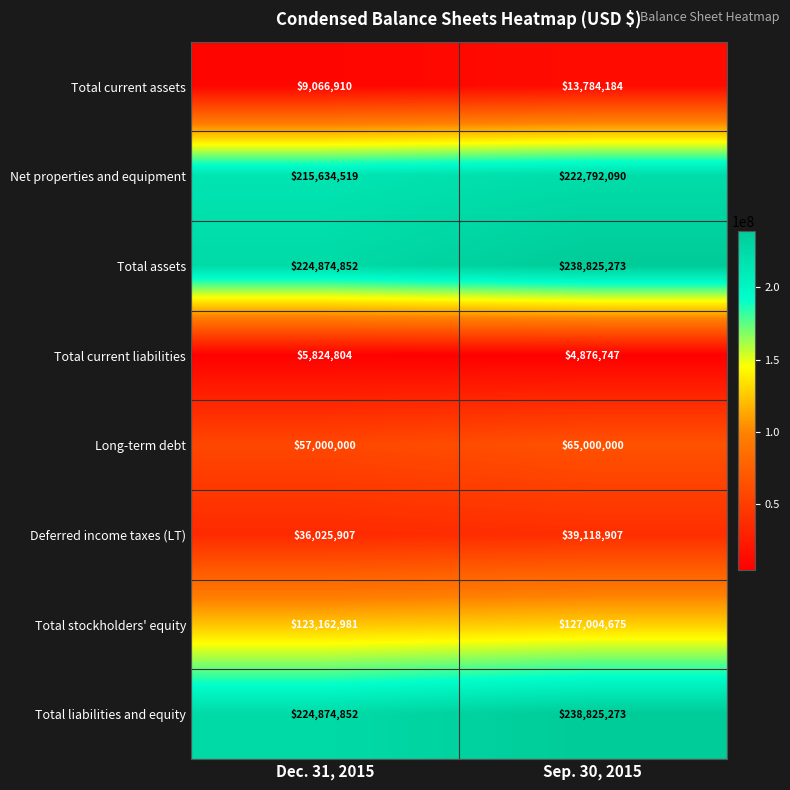

What is the difference between the maximum and minimum values in the Long-term debt series?

8000000